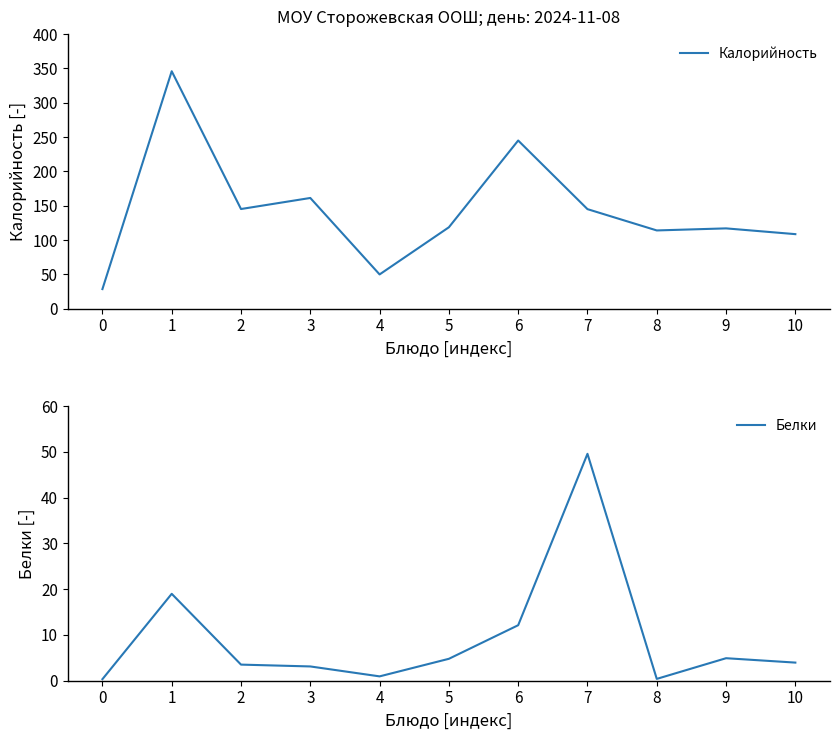

Which series has the largest range (max minus min)?

Калорийность